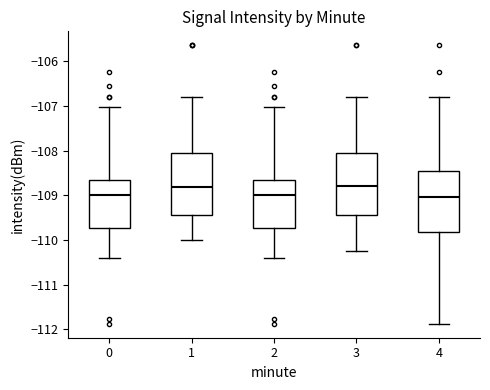

Reading left to right, read every box against the y-axis: the position of its median line, the range the box covers, and the ends of its whiskers. The values are not printed on the chart, so give them approximately, as read against the axis.

0: median -109.0, box -109.7 to -108.7, whiskers -110.4 to -107.0
1: median -108.8, box -109.4 to -108.0, whiskers -110.0 to -106.8
2: median -109.0, box -109.7 to -108.7, whiskers -110.4 to -107.0
3: median -108.8, box -109.4 to -108.0, whiskers -110.2 to -106.8
4: median -109.0, box -109.8 to -108.5, whiskers -111.9 to -106.8